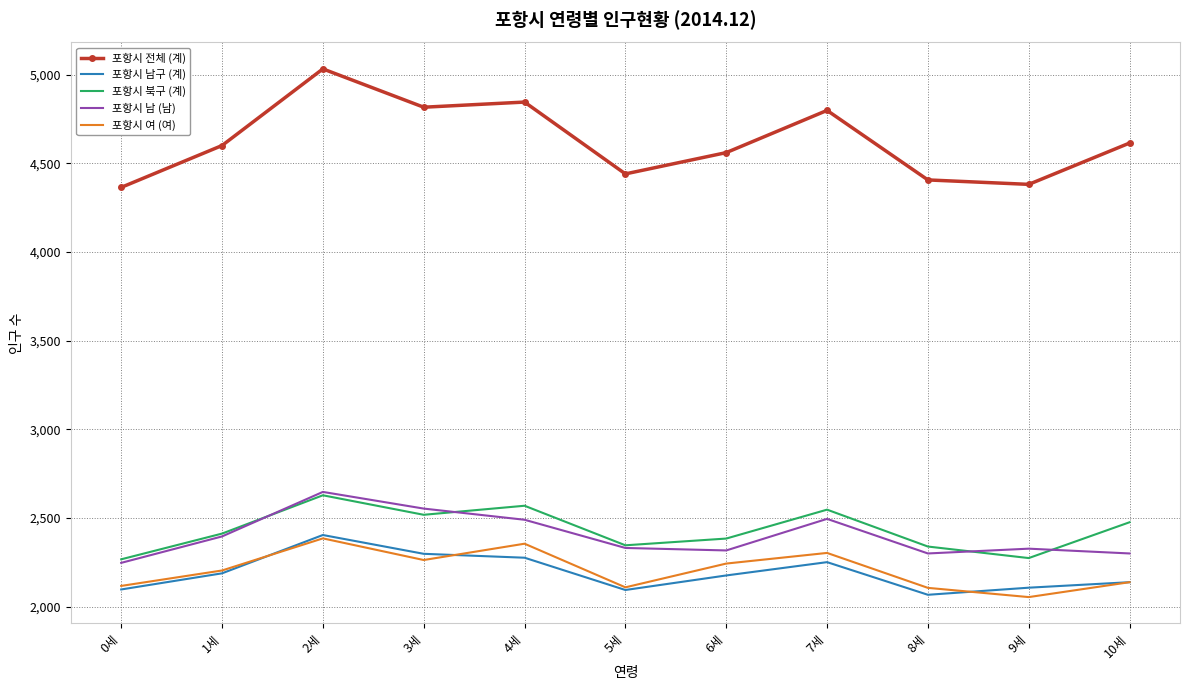

Which series has the widest spread of values?

포항시 전체 (계)